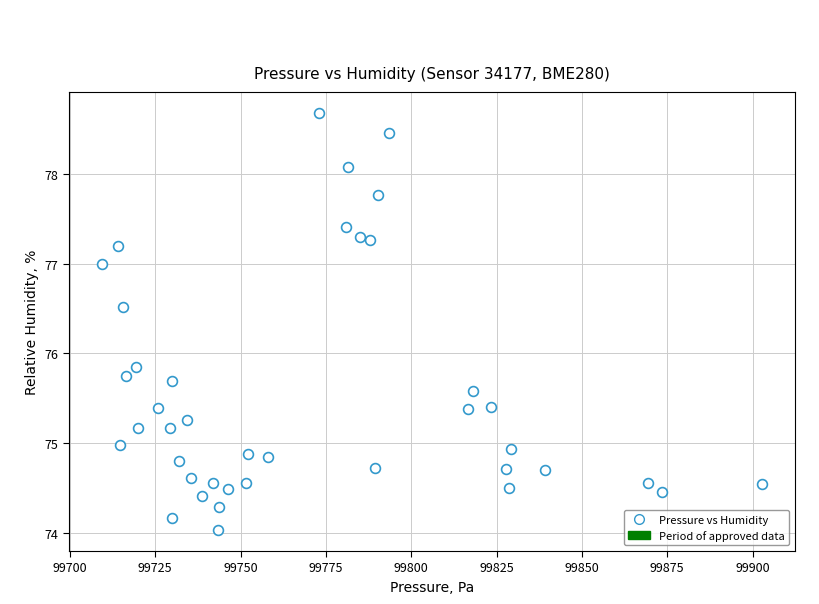

What is the range of X values (max minus min)?

193.4